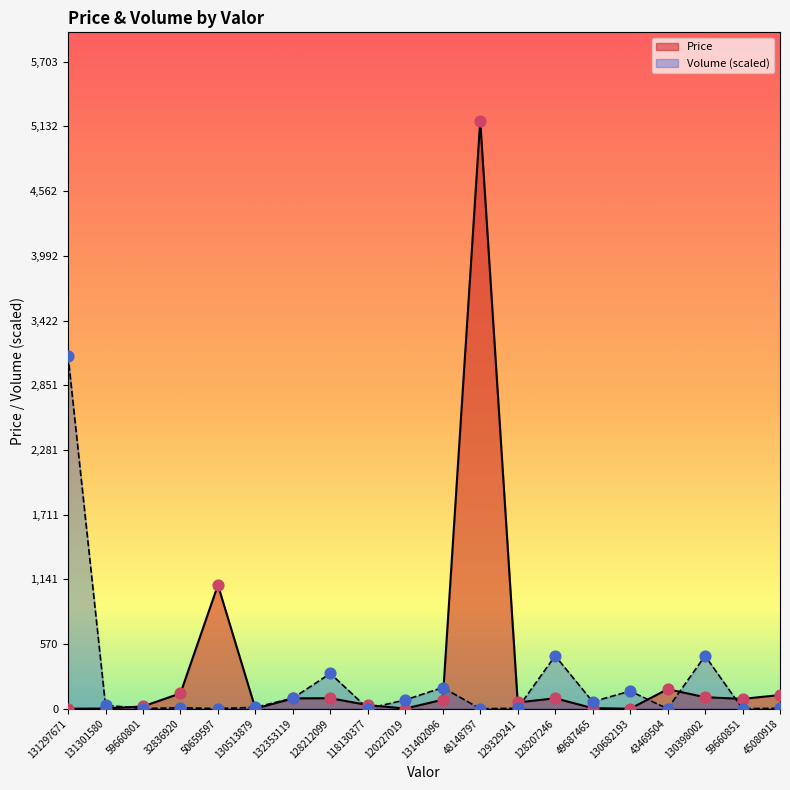

Which series has the widest spread of Y values?

Price